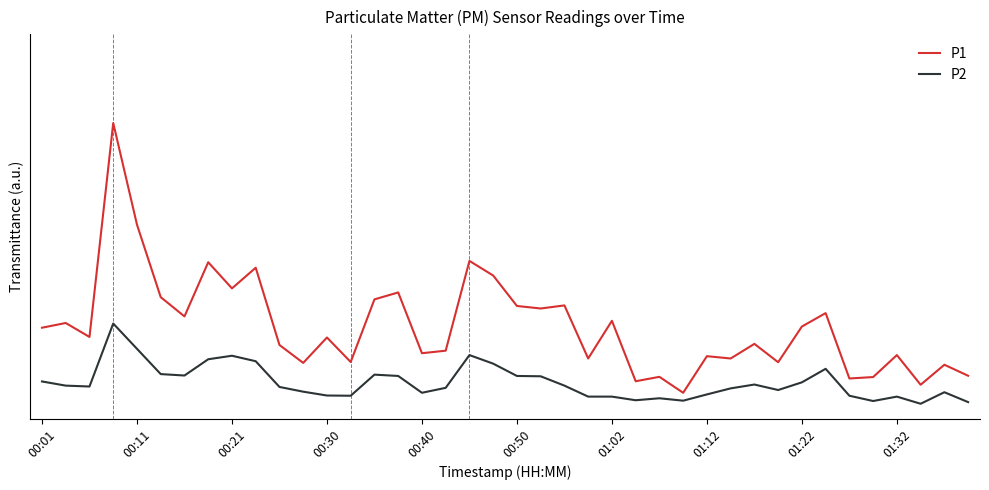

Rank the series by their maximum value, from highest to lowest.

P1, P2